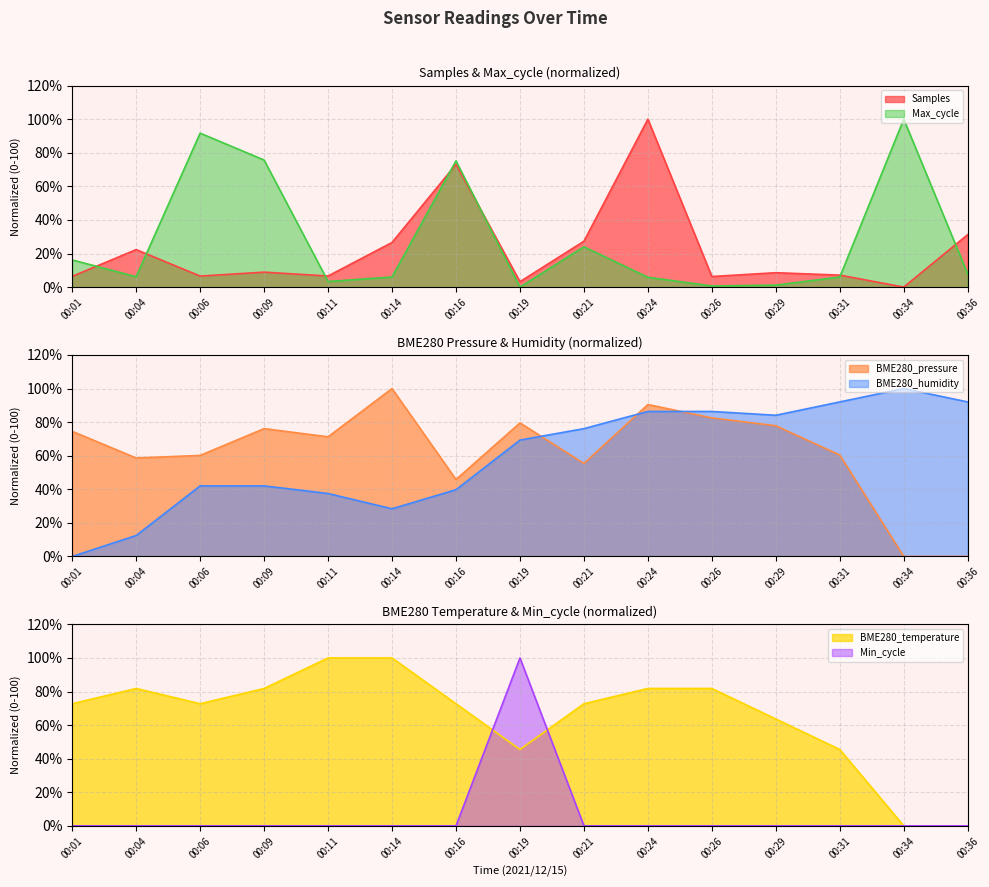

The Min_cycle series shows 35.6 at 00:36. True or false?

False